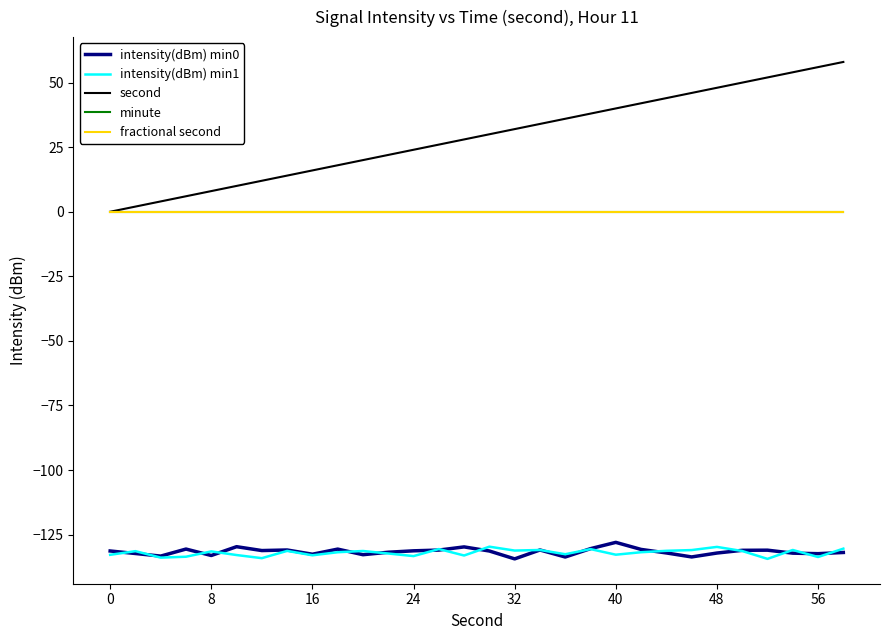

Is this an area chart (filled region under the line)?

No